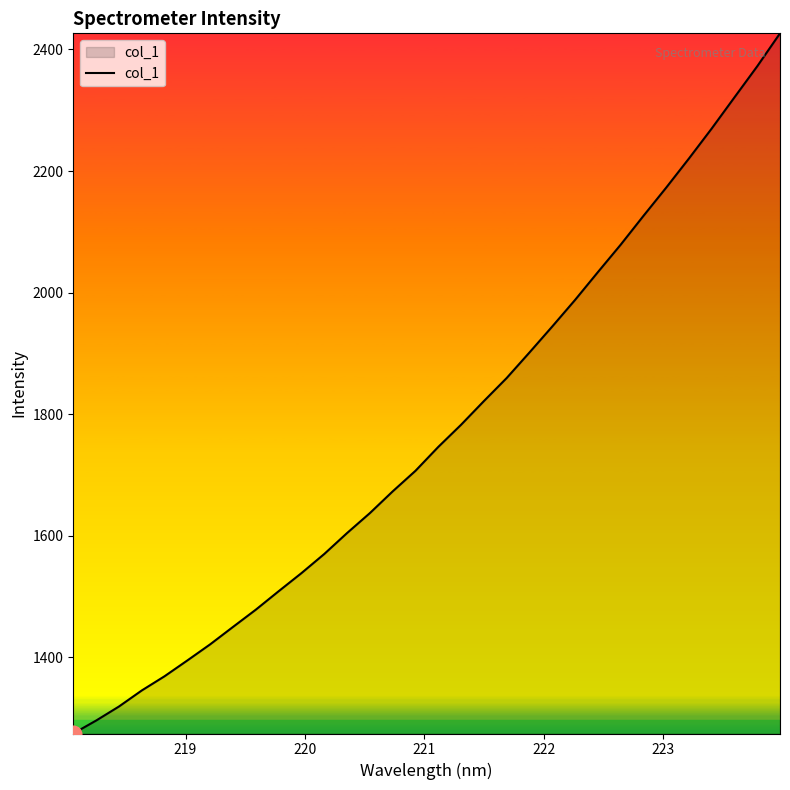

What is the difference between the second highest and second lowest values?

1076.1